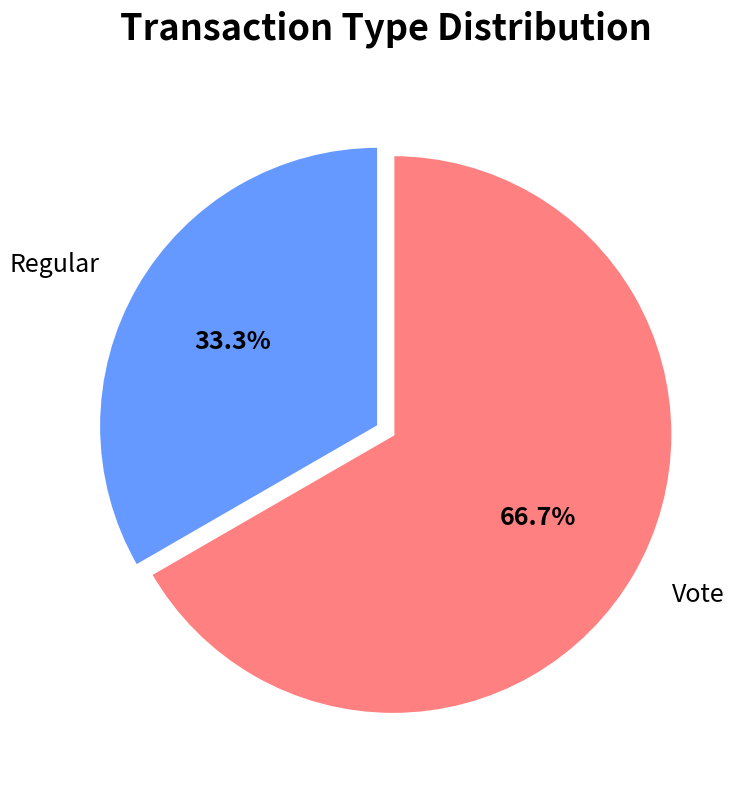

Which has a higher value, Regular or Vote?

Vote